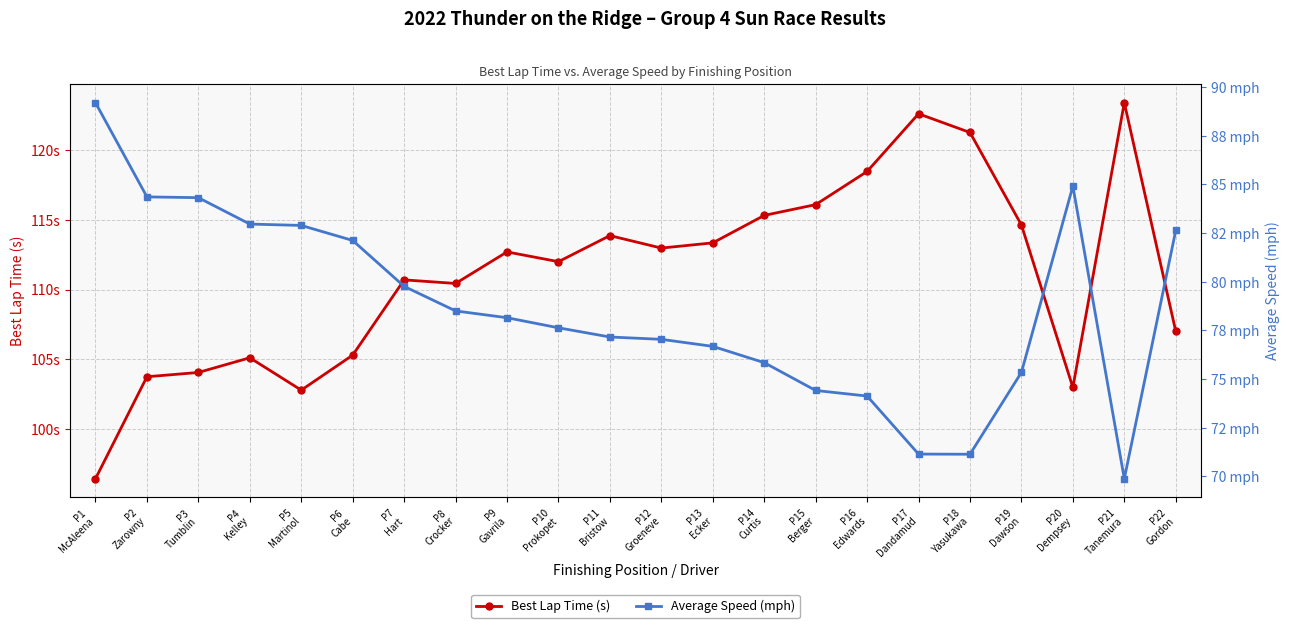

What is the sum of all Average Speed (mph) values?

1730.3